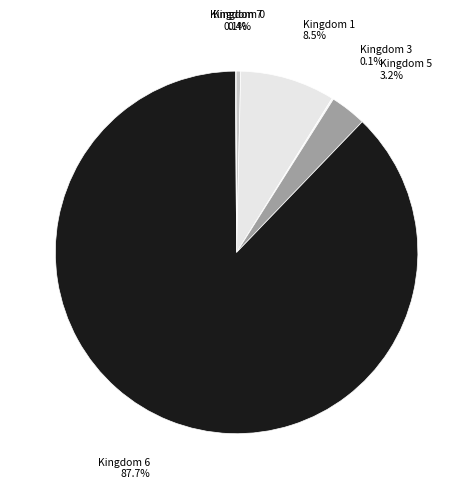

How many segments does this pie chart have?

6